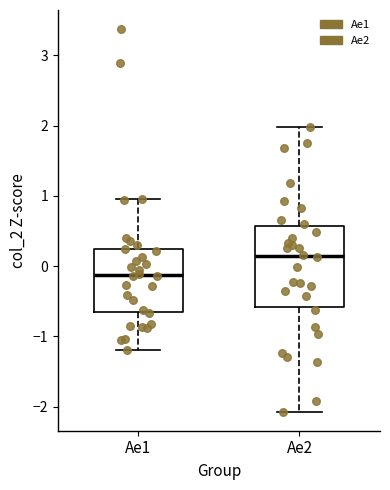

Reading left to right, read every box against the y-axis: the position of its median line, the range the box covers, and the ends of its whiskers. The values are not printed on the chart, so give them approximately, as read against the axis.

Ae1: median -0.1, box -0.7 to 0.2, whiskers -1.2 to 1.0
Ae2: median 0.1, box -0.6 to 0.6, whiskers -2.1 to 2.0